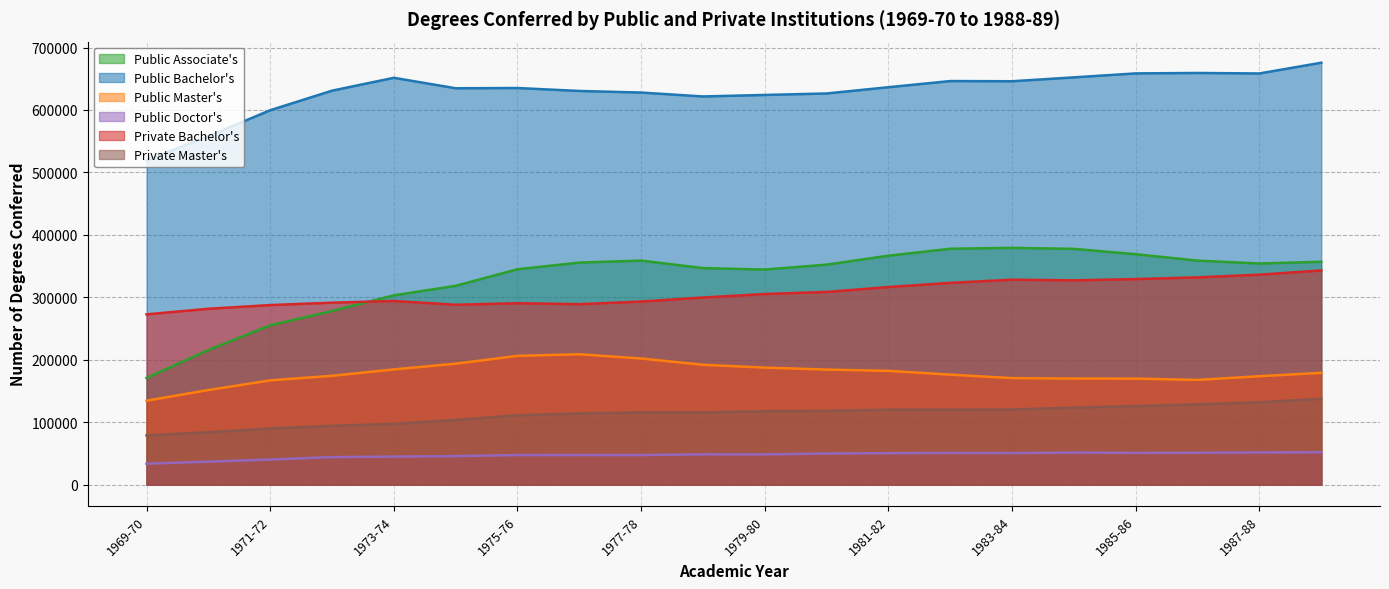

Rank the series by their maximum value, from lowest to highest.

Public Doctor's, Private Master's, Public Master's, Private Bachelor's, Public Associate's, Public Bachelor's